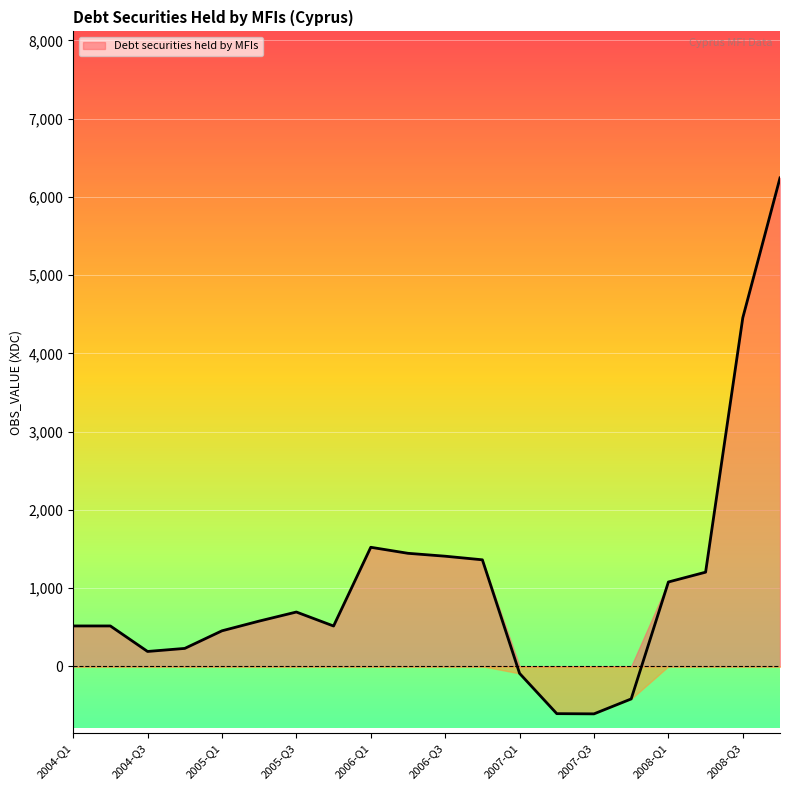

How many values are above zero?

16